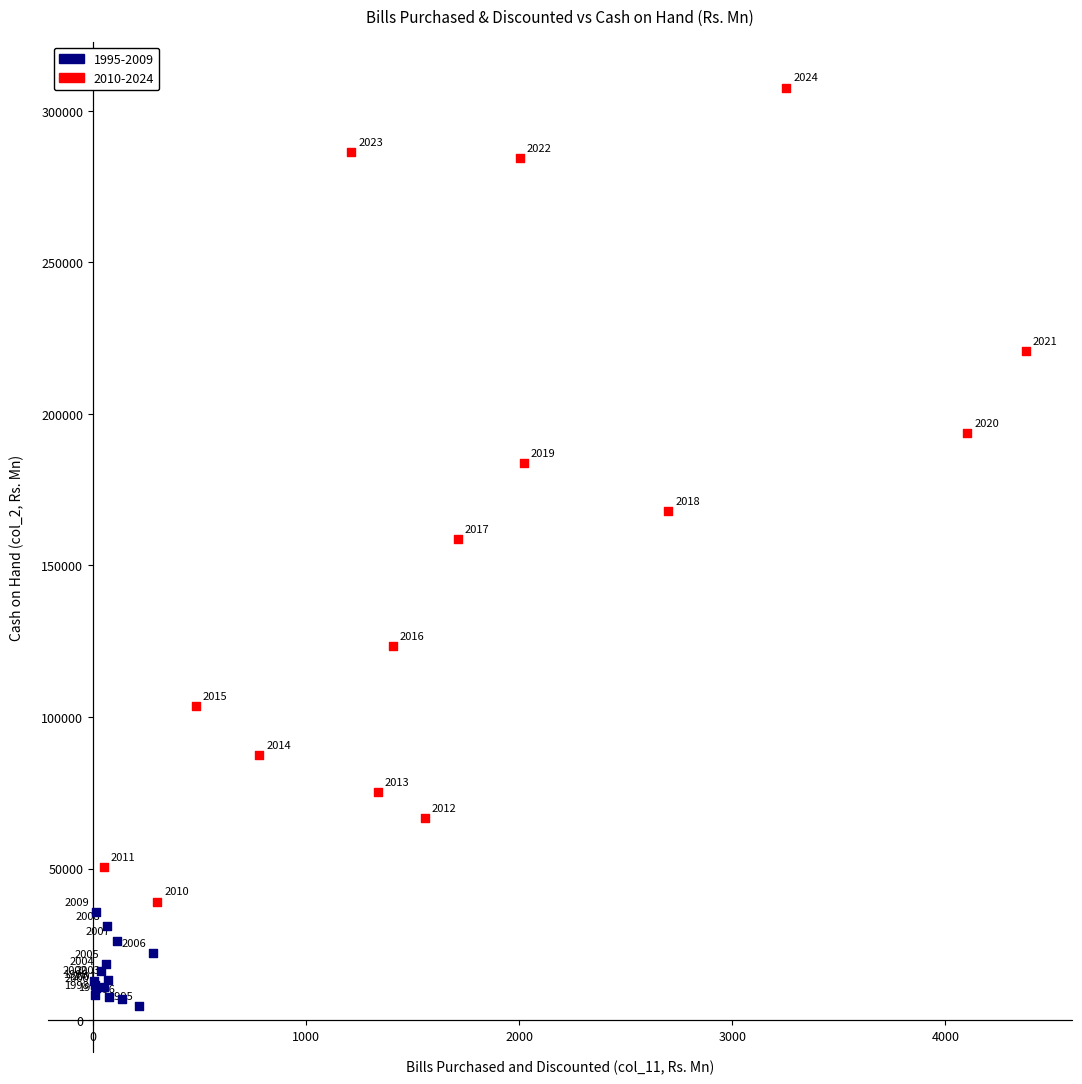

Which series has the largest Y range (max minus min)?

2010-2024